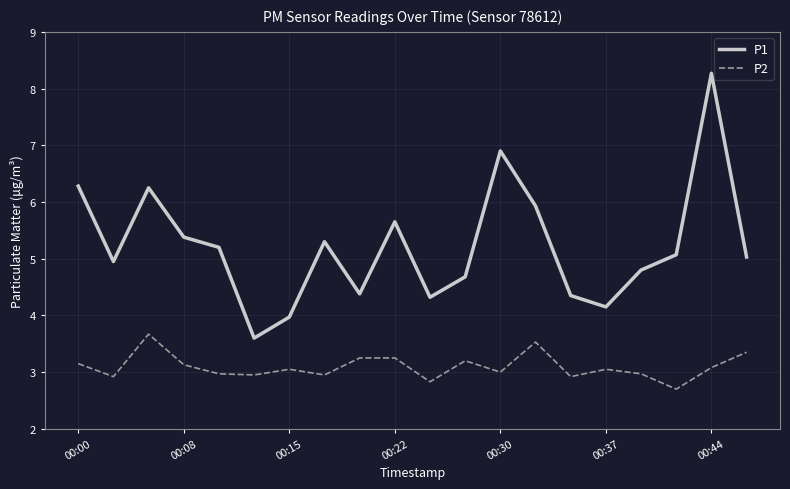

What is the lowest value of the P1 series?

3.6